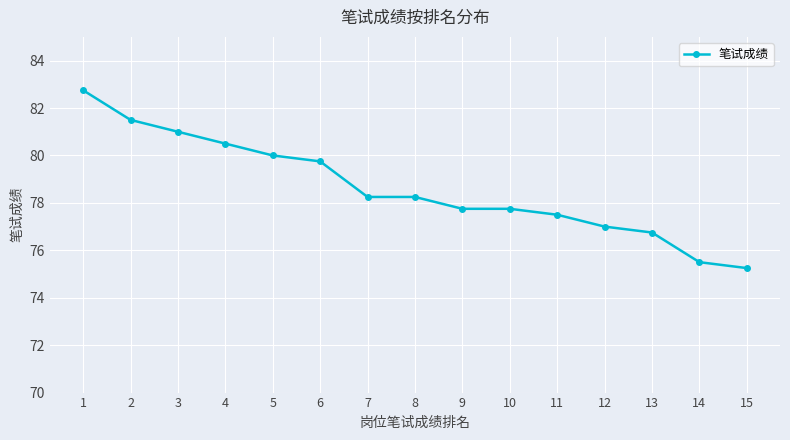

Between 11 and 14, which is larger?

11